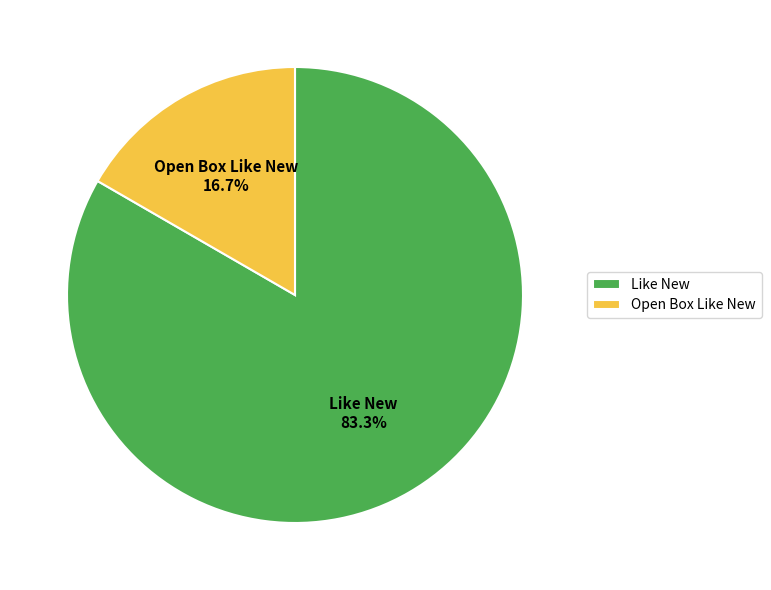

What percentage is NOT represented by Open Box Like New?

83.3%